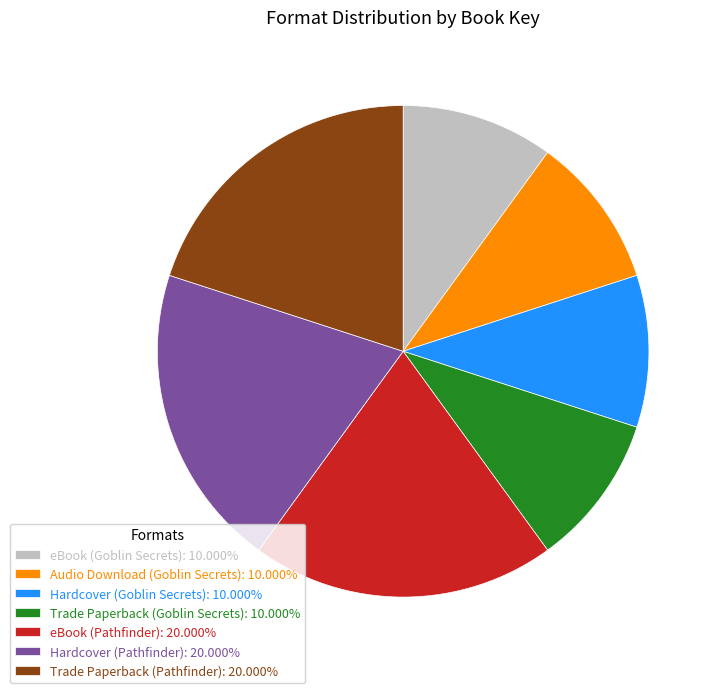

Do eBook (Pathfinder): 20.000% and Trade Paperback (Goblin Secrets): 10.000% together represent more than half of the pie?

No